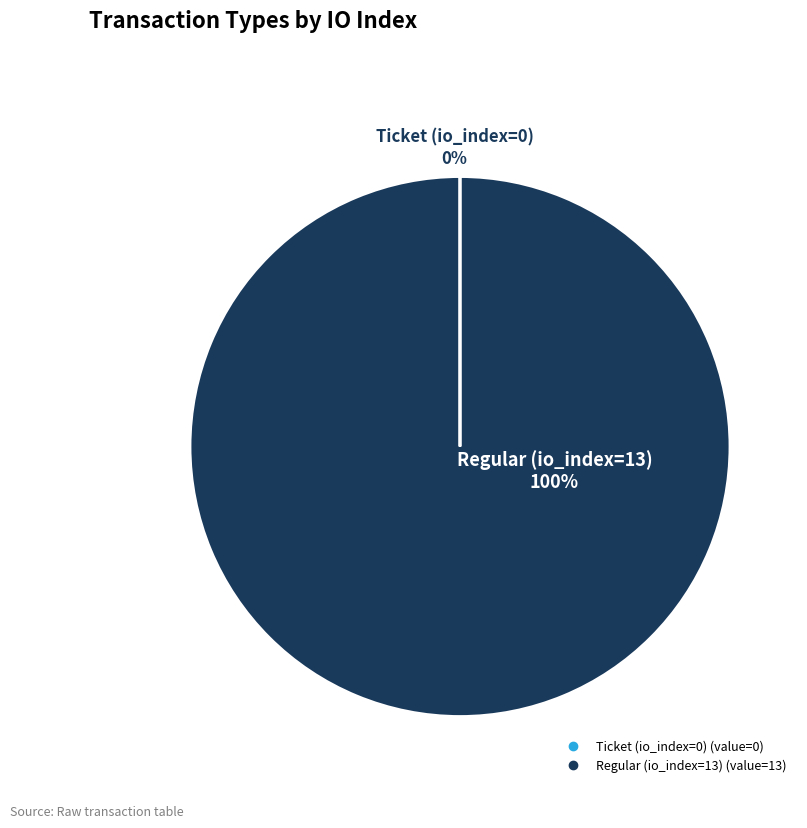

What is the smallest slice in the pie chart?

Ticket (io_index=0)